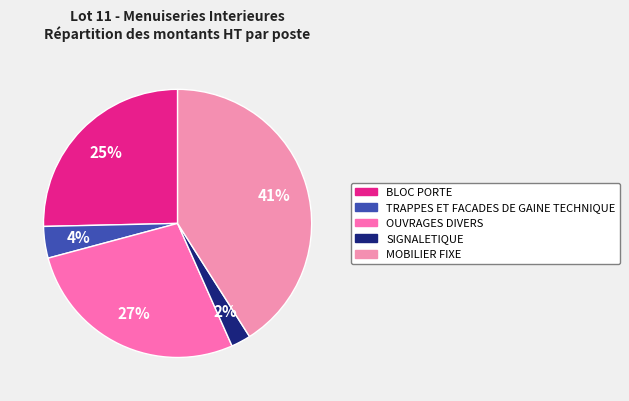

To the nearest percent, what is the average slice percentage?

20%